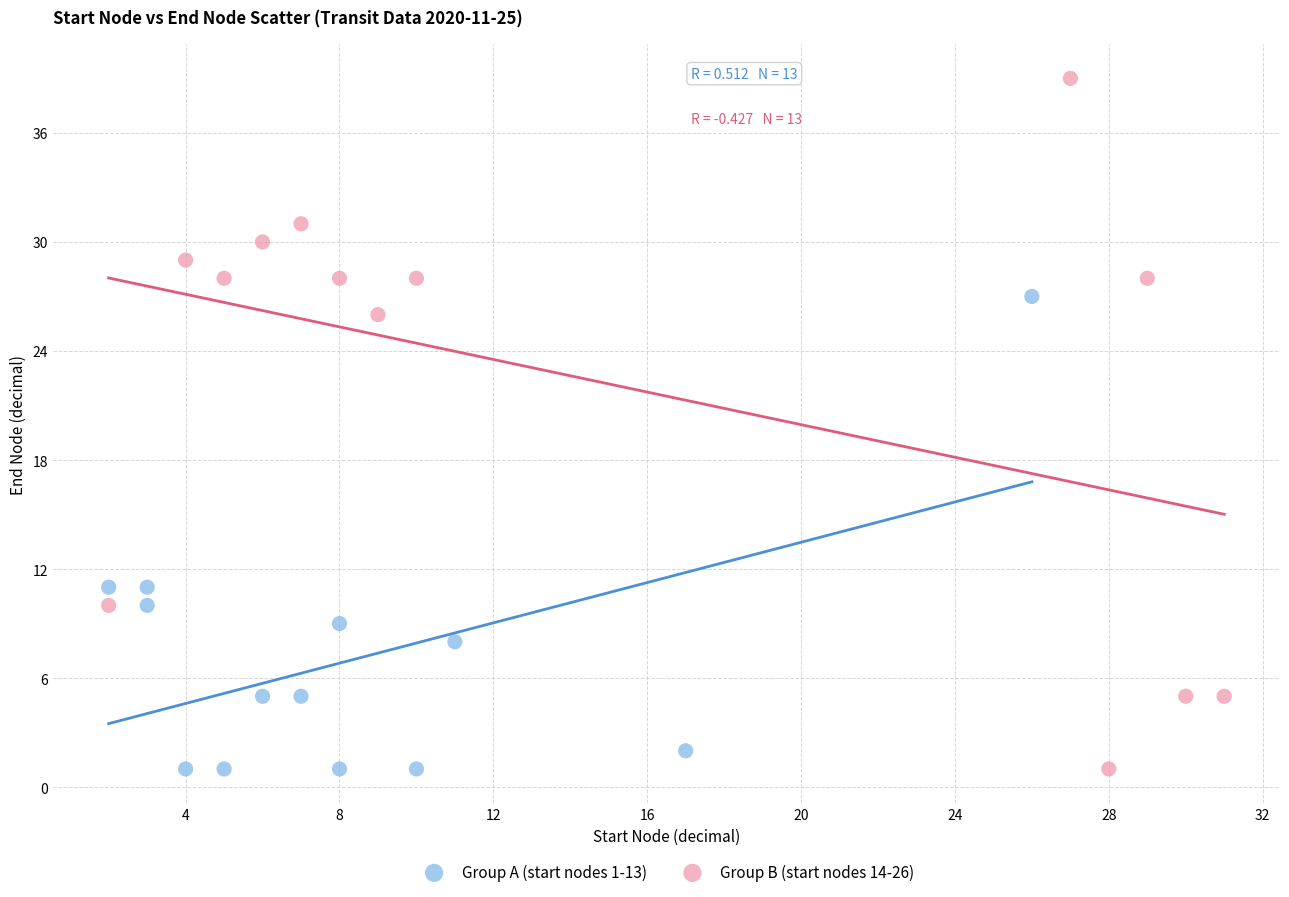

Which series reaches the maximum Y coordinate?

Group B (start nodes 14-26)